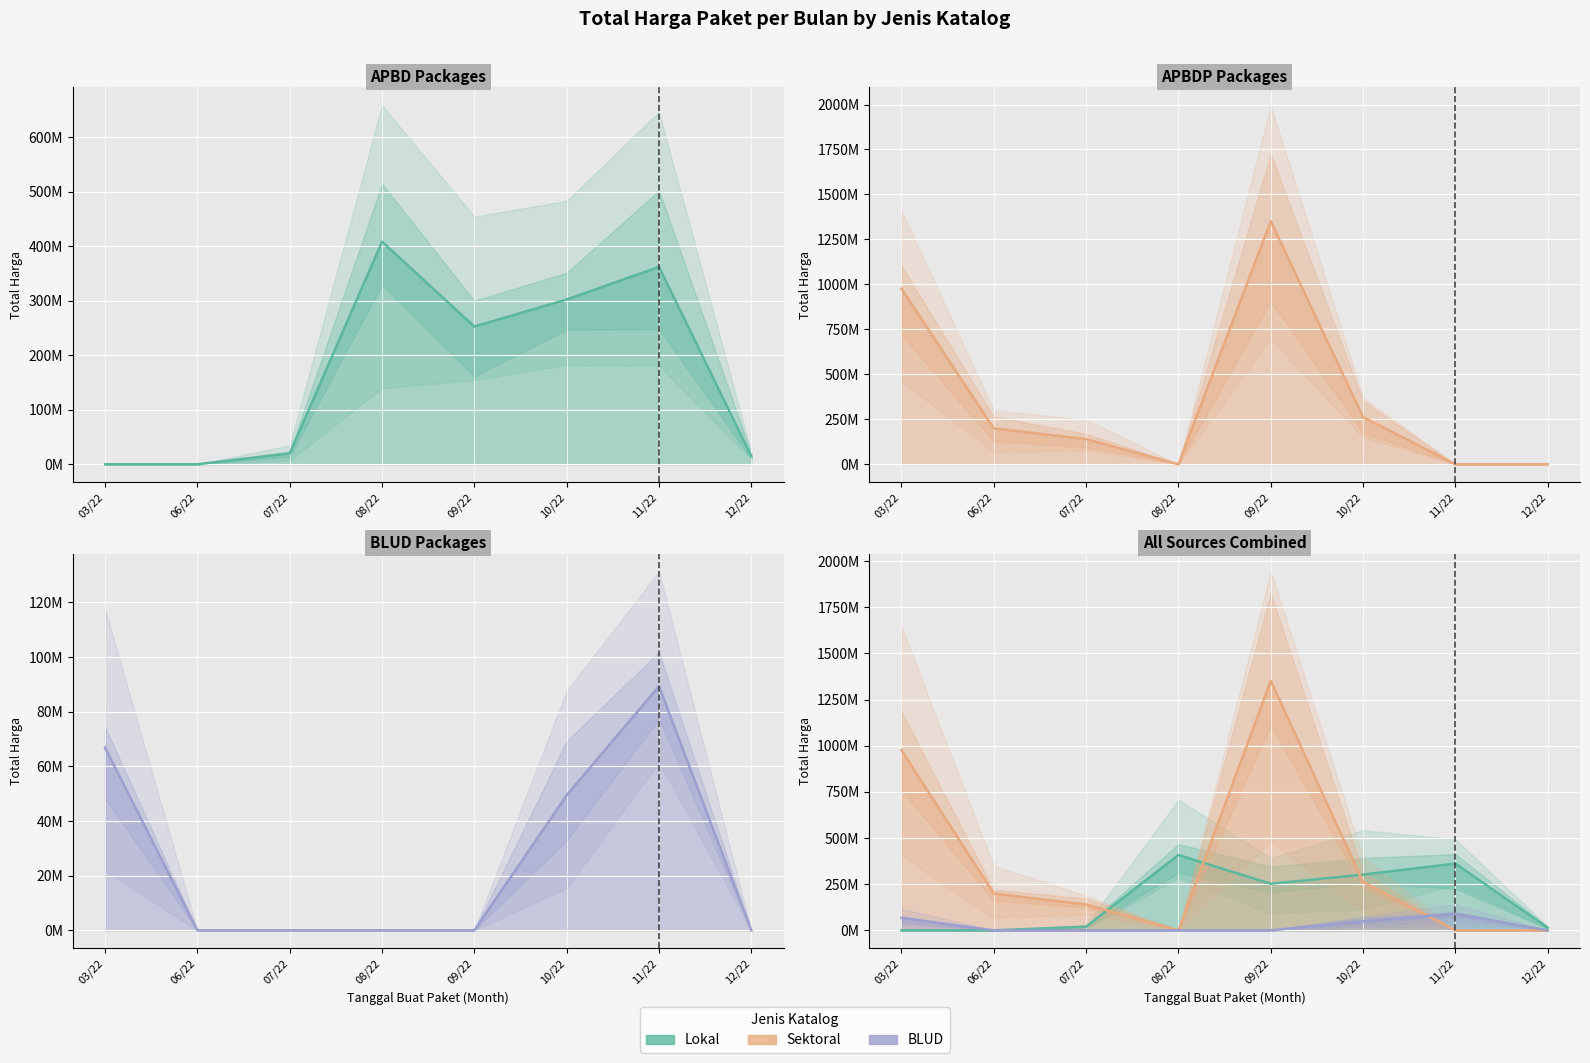

Which series ends up on top after the final intersection of Sektoral and BLUD?

BLUD